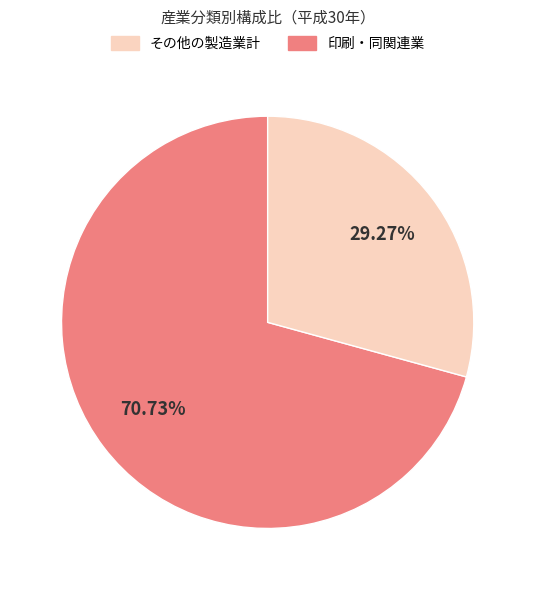

Is there a majority slice in this chart?

Yes